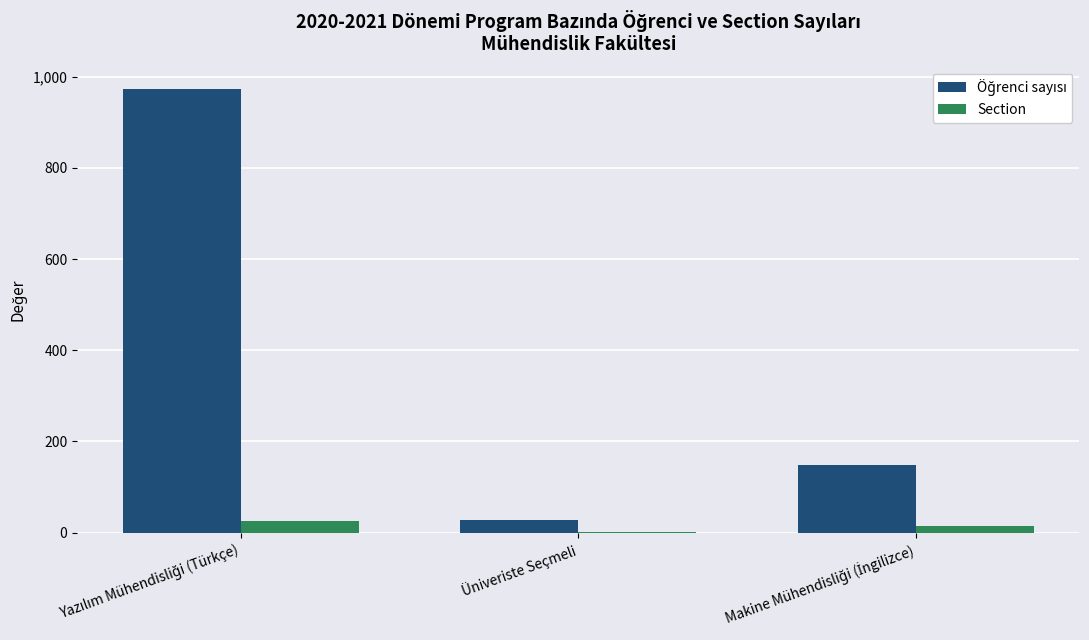

What is the sum of all Section values?

42